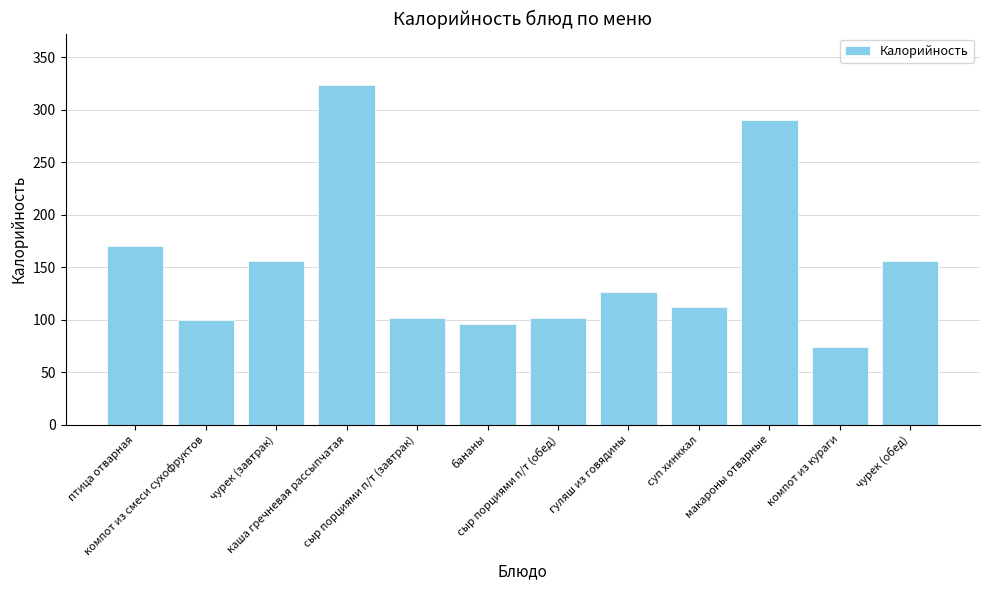

What is the approximate value at компот из кураги, to the nearest 50?

50